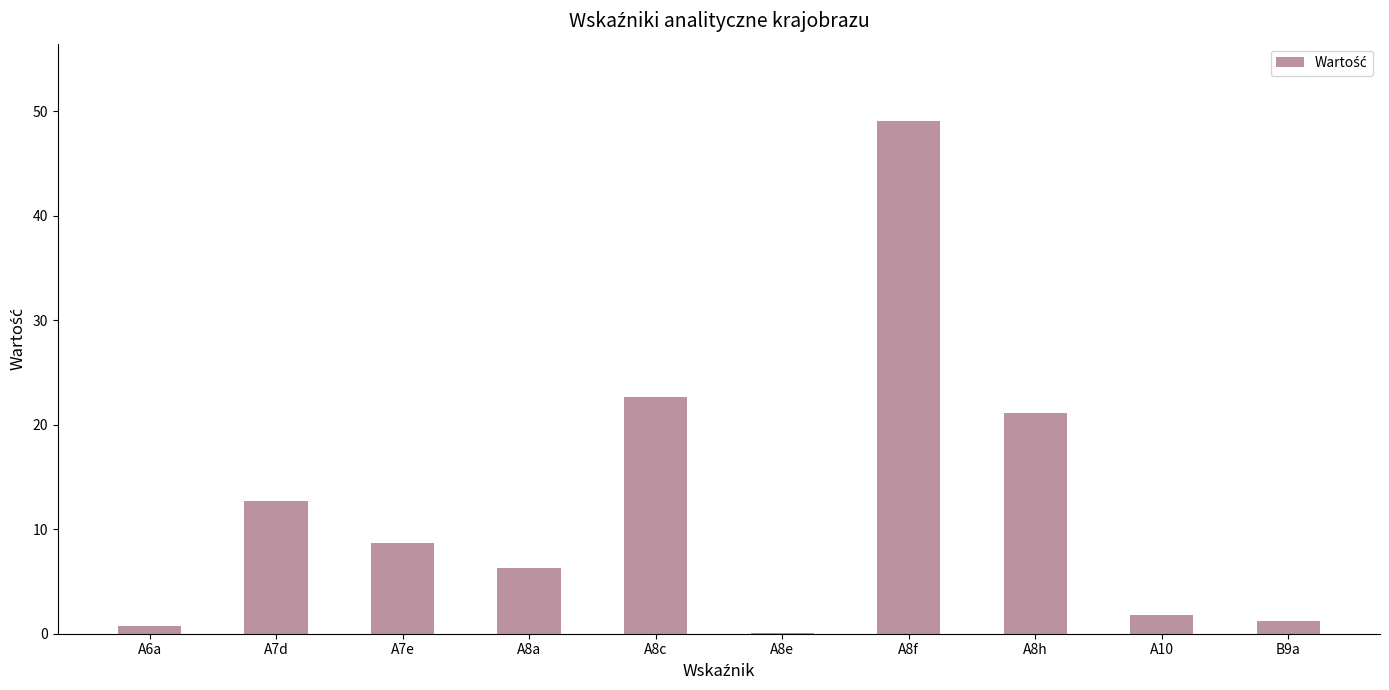

What is the change in value from A7d to B9a?

-11.5